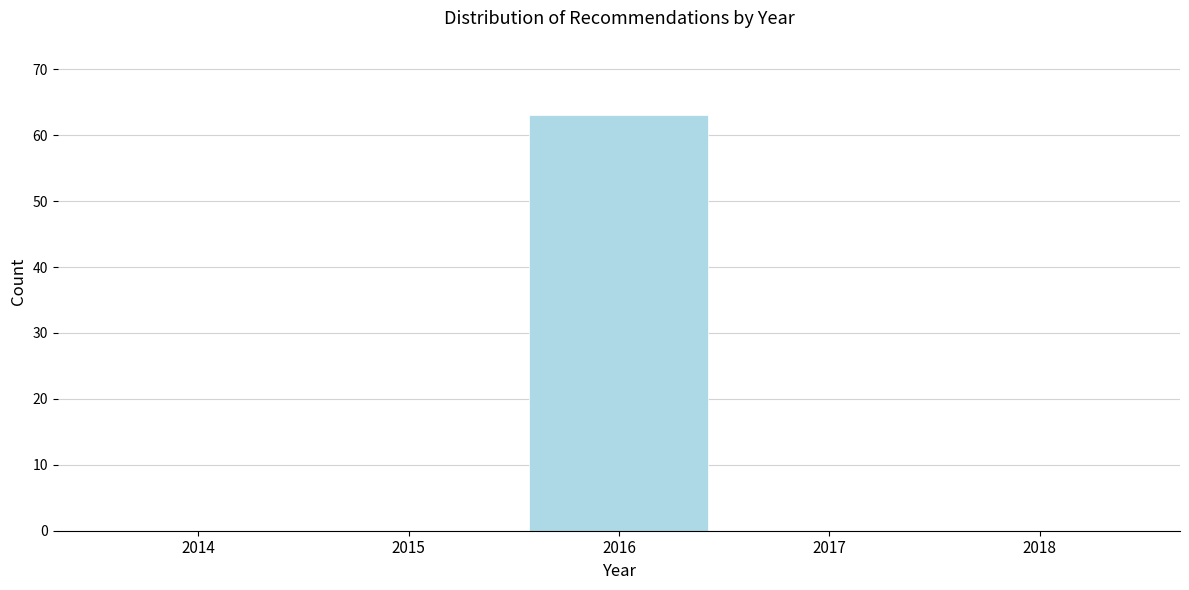

Over which range of the x-axis is the bar tallest?

2015.5 to 2016.5